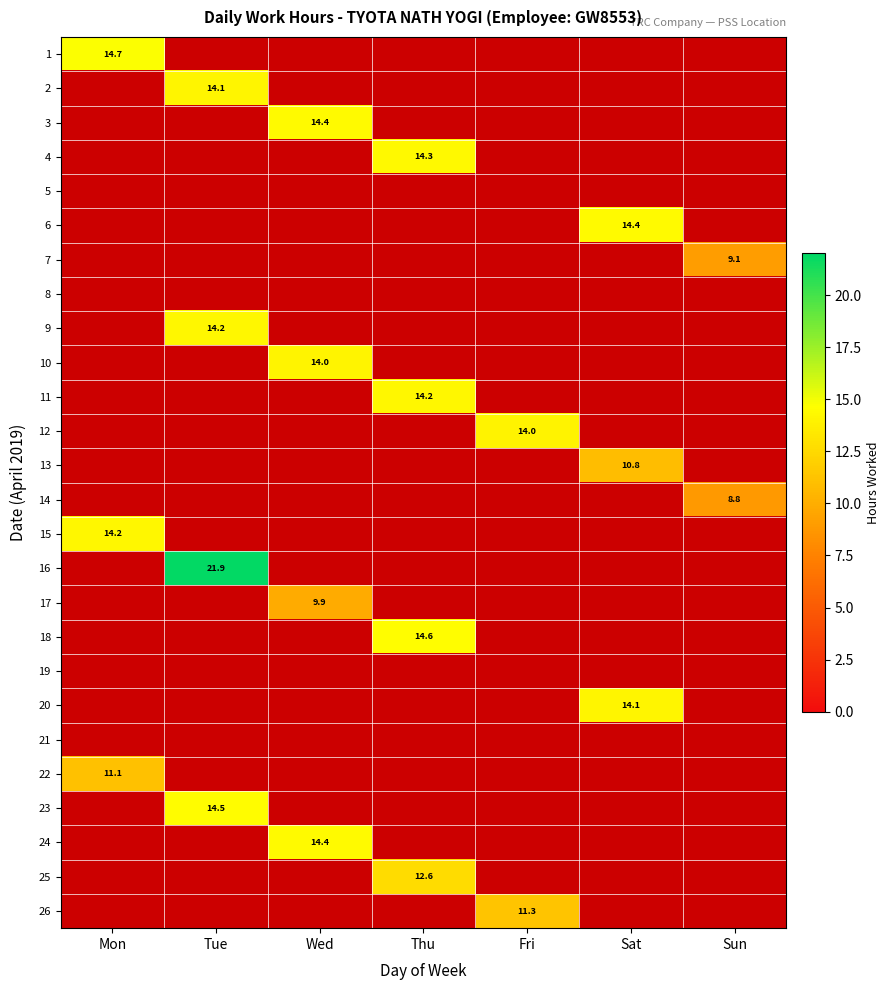

The 3 series shows 14.4 at Wed. True or false?

True